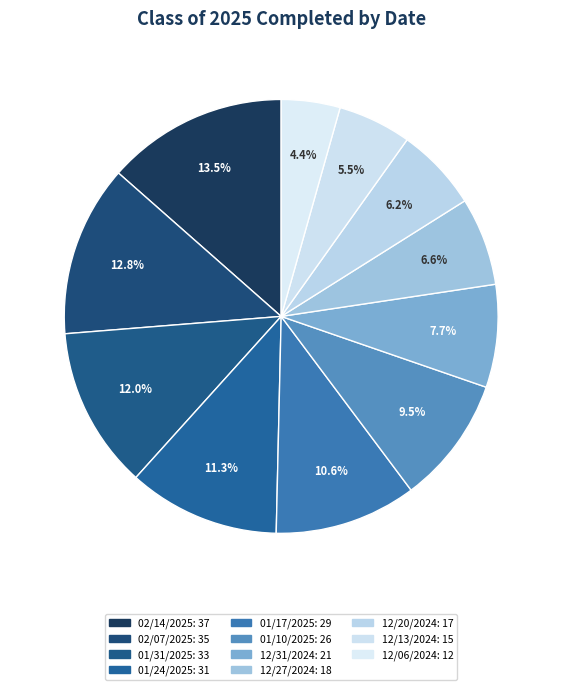

Rank the categories by value from lowest to highest.

12/06/2024, 12/13/2024, 12/20/2024, 12/27/2024, 12/31/2024, 01/10/2025, 01/17/2025, 01/24/2025, 01/31/2025, 02/07/2025, 02/14/2025